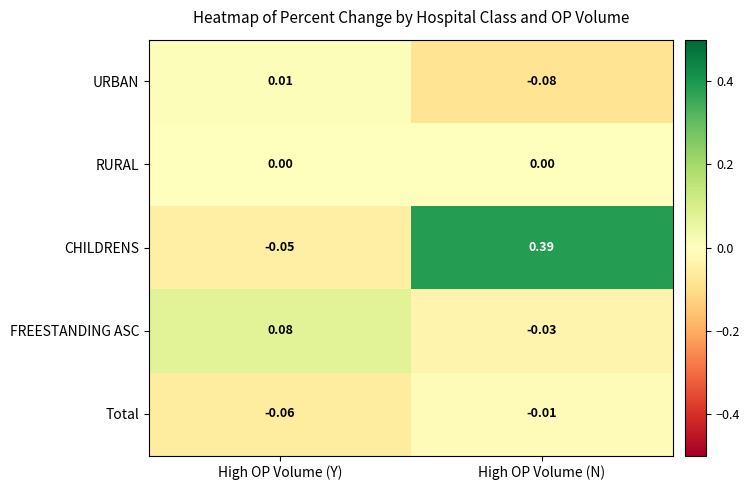

Between High OP Volume (Y) and High OP Volume (N), which series saw the biggest shift?

CHILDRENS